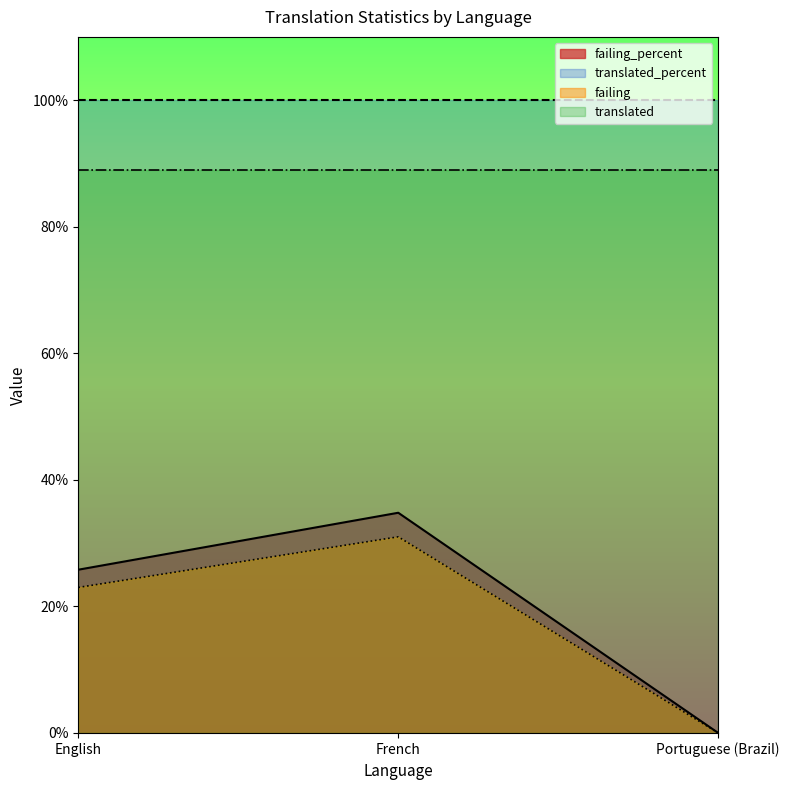

How many data points in failing are less than 23?

1